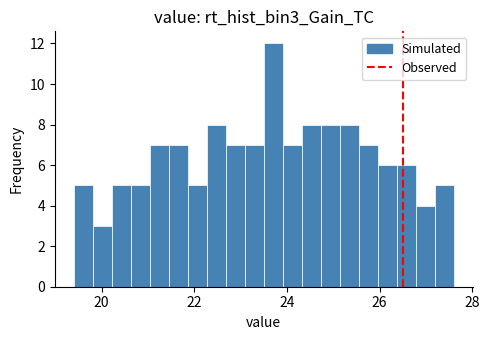

Read against the x-axis, roughly where is the centre of the tallest bar?

23.8